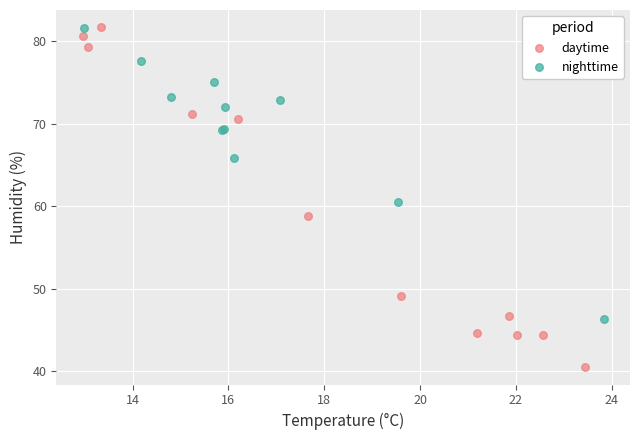

Which series has the widest spread of Y values?

daytime